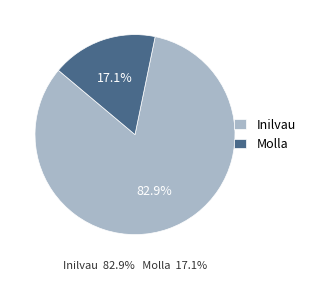

Which slice is the largest?

Inilvau